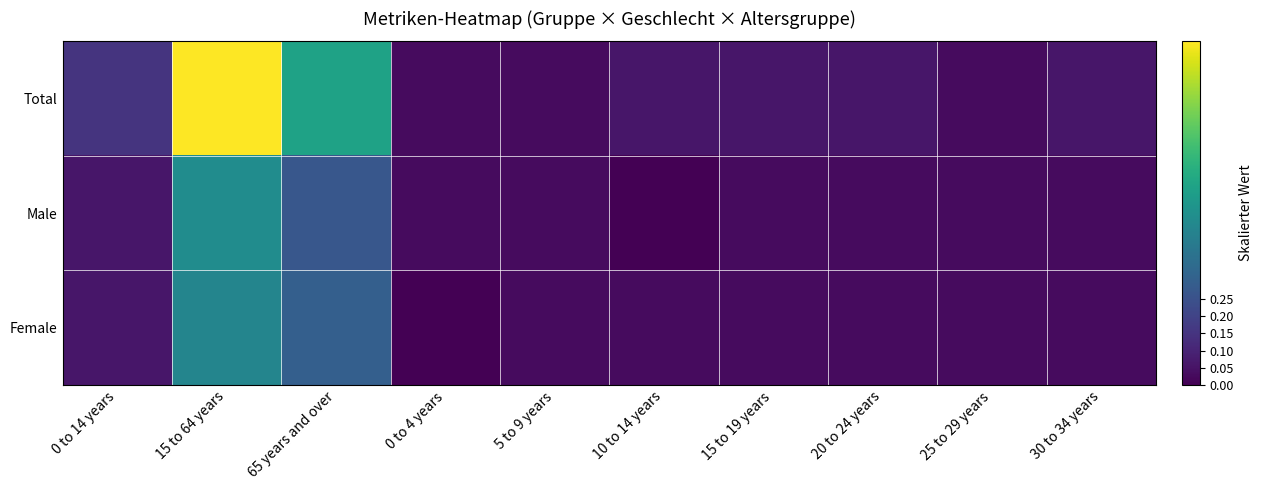

At 15 to 64 years, list the series in order from largest to smallest.

Total, Male, Female